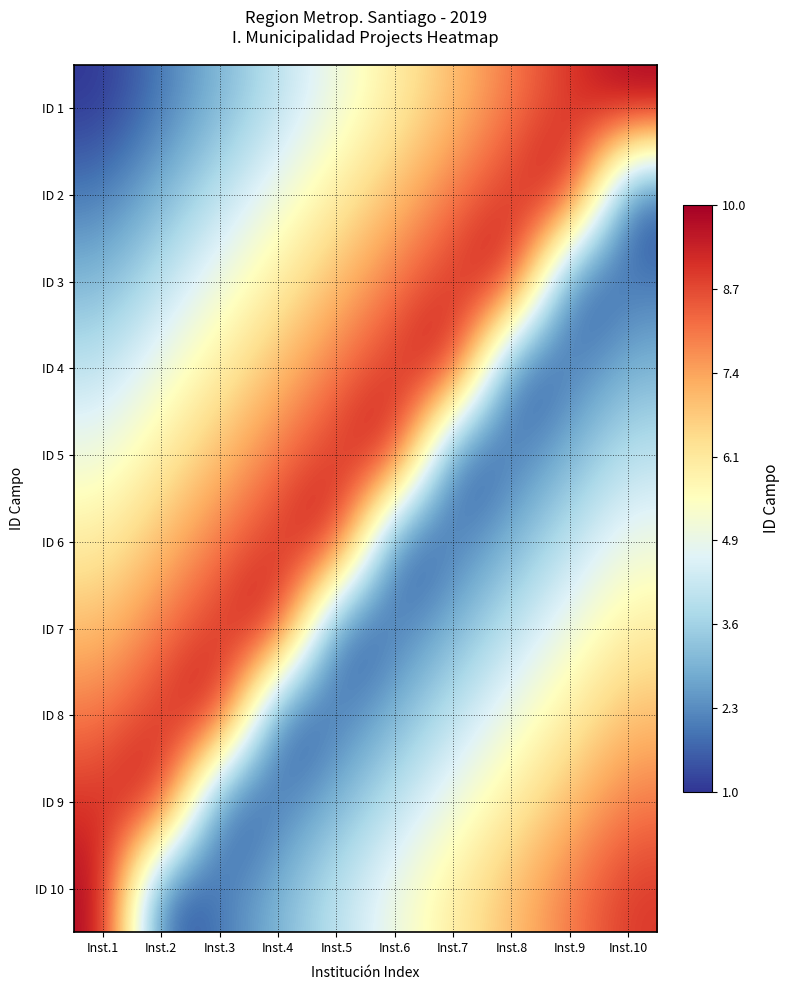

Reading left to right, transcribe all the data shown in this chart.

ID 1: Inst.1=1	Inst.2=2	Inst.3=3	Inst.4=4	Inst.5=5	Inst.6=6	Inst.7=7	Inst.8=8	Inst.9=9	Inst.10=10
ID 2: Inst.1=2	Inst.2=3	Inst.3=4	Inst.4=5	Inst.5=6	Inst.6=7	Inst.7=8	Inst.8=9	Inst.9=10	Inst.10=1
ID 3: Inst.1=3	Inst.2=4	Inst.3=5	Inst.4=6	Inst.5=7	Inst.6=8	Inst.7=9	Inst.8=10	Inst.9=1	Inst.10=2
ID 4: Inst.1=4	Inst.2=5	Inst.3=6	Inst.4=7	Inst.5=8	Inst.6=9	Inst.7=10	Inst.8=1	Inst.9=2	Inst.10=3
ID 5: Inst.1=5	Inst.2=6	Inst.3=7	Inst.4=8	Inst.5=9	Inst.6=10	Inst.7=1	Inst.8=2	Inst.9=3	Inst.10=4
ID 6: Inst.1=6	Inst.2=7	Inst.3=8	Inst.4=9	Inst.5=10	Inst.6=1	Inst.7=2	Inst.8=3	Inst.9=4	Inst.10=5
ID 7: Inst.1=7	Inst.2=8	Inst.3=9	Inst.4=10	Inst.5=1	Inst.6=2	Inst.7=3	Inst.8=4	Inst.9=5	Inst.10=6
ID 8: Inst.1=8	Inst.2=9	Inst.3=10	Inst.4=1	Inst.5=2	Inst.6=3	Inst.7=4	Inst.8=5	Inst.9=6	Inst.10=7
ID 9: Inst.1=9	Inst.2=10	Inst.3=1	Inst.4=2	Inst.5=3	Inst.6=4	Inst.7=5	Inst.8=6	Inst.9=7	Inst.10=8
ID 10: Inst.1=10	Inst.2=1	Inst.3=2	Inst.4=3	Inst.5=4	Inst.6=5	Inst.7=6	Inst.8=7	Inst.9=8	Inst.10=9